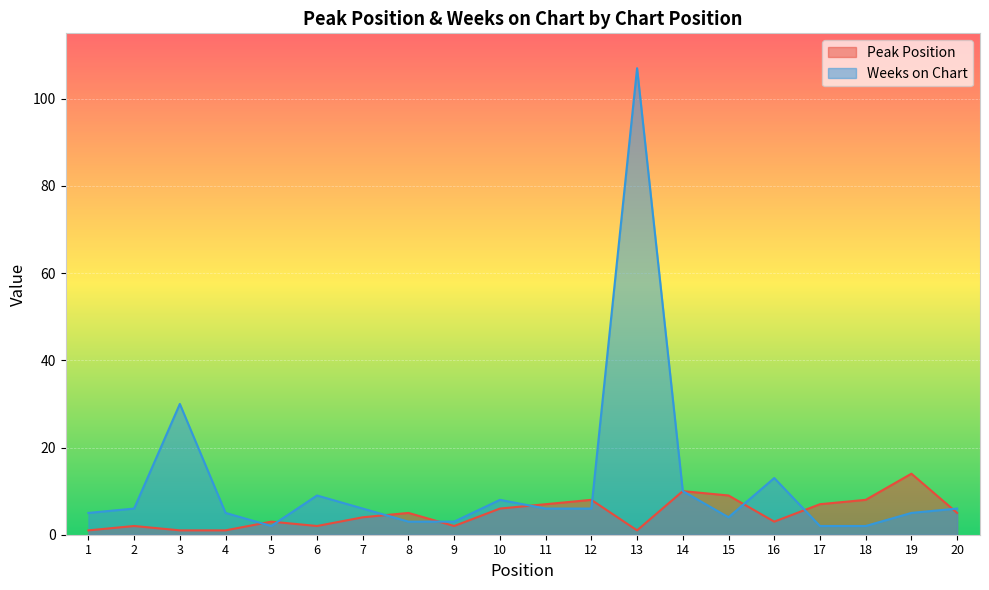

Rank the series by their average value, from lowest to highest.

Peak Position, Weeks on Chart